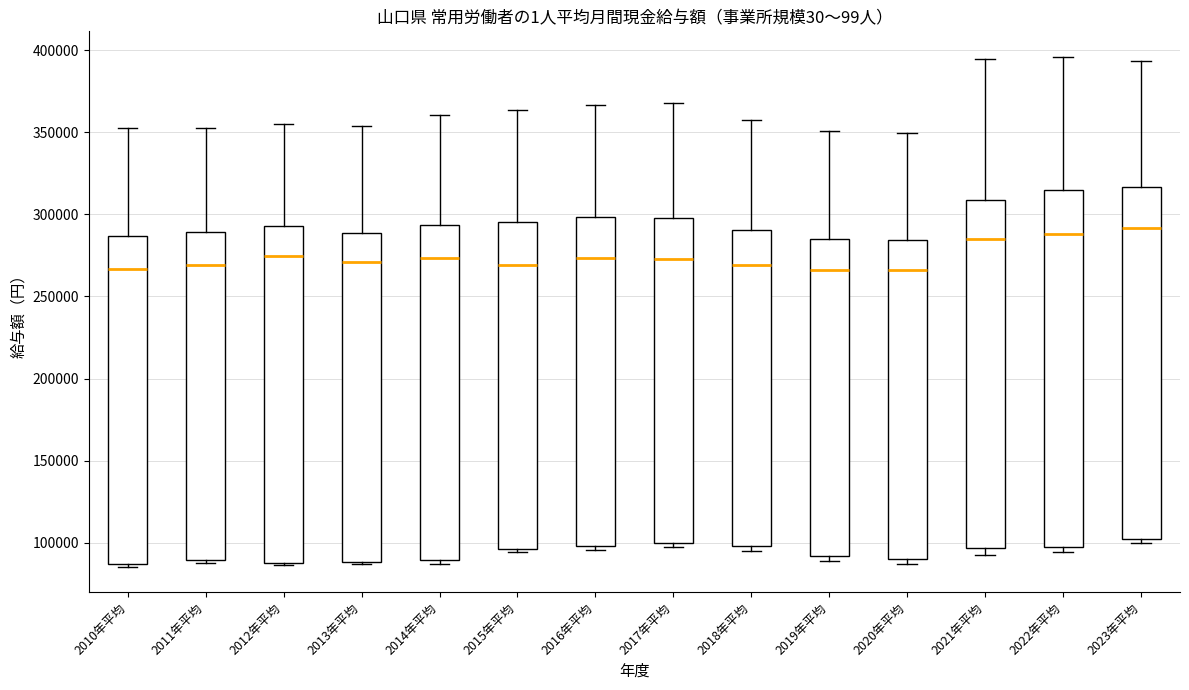

Reading left to right, read every box against the y-axis: the position of its median line, the range the box covers, and the ends of its whiskers. The values are not printed on the chart, so give them approximately, as read against the axis.

2010年平均: median 265000, box 85000 to 285000, whiskers 85000 (just below the box's lower edge) to 355000
2011年平均: median 270000, box 90000 to 290000, whiskers 90000 (just below the box's lower edge) to 355000
2012年平均: median 275000, box 90000 to 295000, whiskers 85000 to 355000
2013年平均: median 270000, box 90000 to 290000, whiskers 85000 to 355000
2014年平均: median 275000, box 90000 to 295000, whiskers 85000 to 360000
2015年平均: median 270000, box 95000 to 295000, whiskers 95000 (just below the box's lower edge) to 365000
2016年平均: median 275000, box 100000 to 300000, whiskers 95000 to 365000
2017年平均: median 275000, box 100000 to 300000, whiskers 100000 (just below the box's lower edge) to 370000
2018年平均: median 270000, box 100000 to 290000, whiskers 95000 to 360000
2019年平均: median 265000, box 90000 to 285000, whiskers 90000 (just below the box's lower edge) to 350000
2020年平均: median 265000, box 90000 to 285000, whiskers 85000 to 350000
2021年平均: median 285000, box 95000 to 310000, whiskers 90000 to 395000
2022年平均: median 290000, box 95000 to 315000, whiskers 95000 (just below the box's lower edge) to 395000
2023年平均: median 290000, box 100000 to 315000, whiskers 100000 (just below the box's lower edge) to 395000